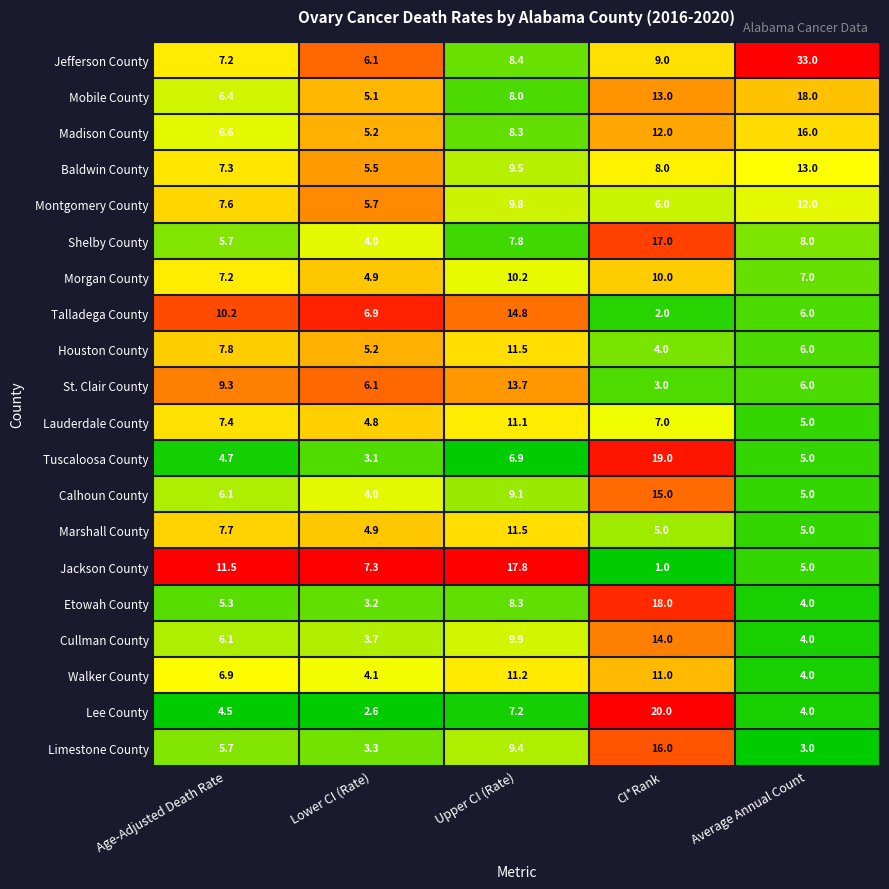

Is it true that Marshall County equals 4.2 at Upper CI (Rate)?

False